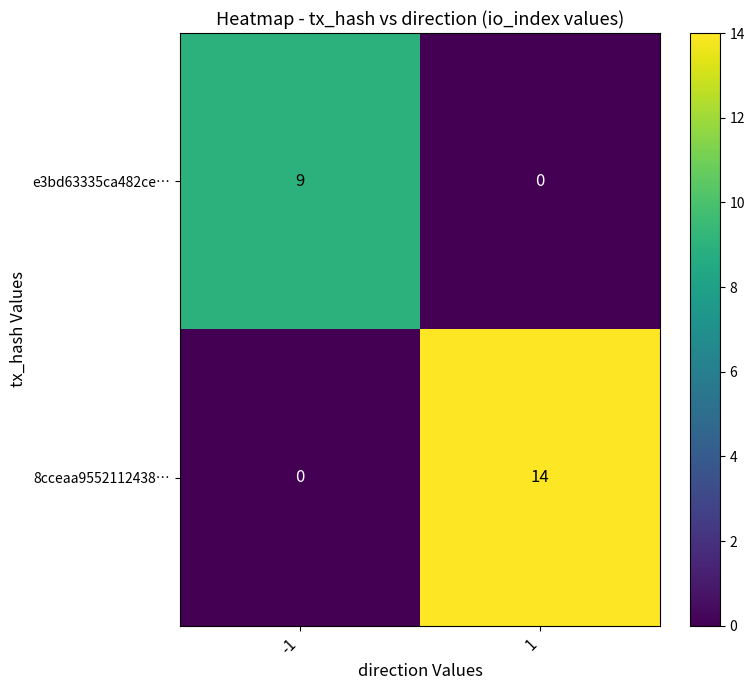

Which series has the largest range (max minus min)?

8cceaa9552112438…